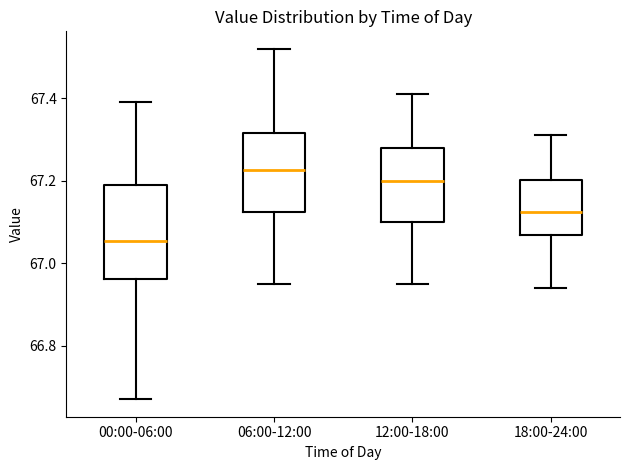

Reading left to right, read every box against the y-axis: the position of its median line, the range the box covers, and the ends of its whiskers. The values are not printed on the chart, so give them approximately, as read against the axis.

00:00-06:00: median 67.06, box 66.96 to 67.20, whiskers 66.68 to 67.40
06:00-12:00: median 67.22, box 67.12 to 67.32, whiskers 66.96 to 67.52
12:00-18:00: median 67.20, box 67.10 to 67.28, whiskers 66.96 to 67.42
18:00-24:00: median 67.12, box 67.06 to 67.20, whiskers 66.94 to 67.32